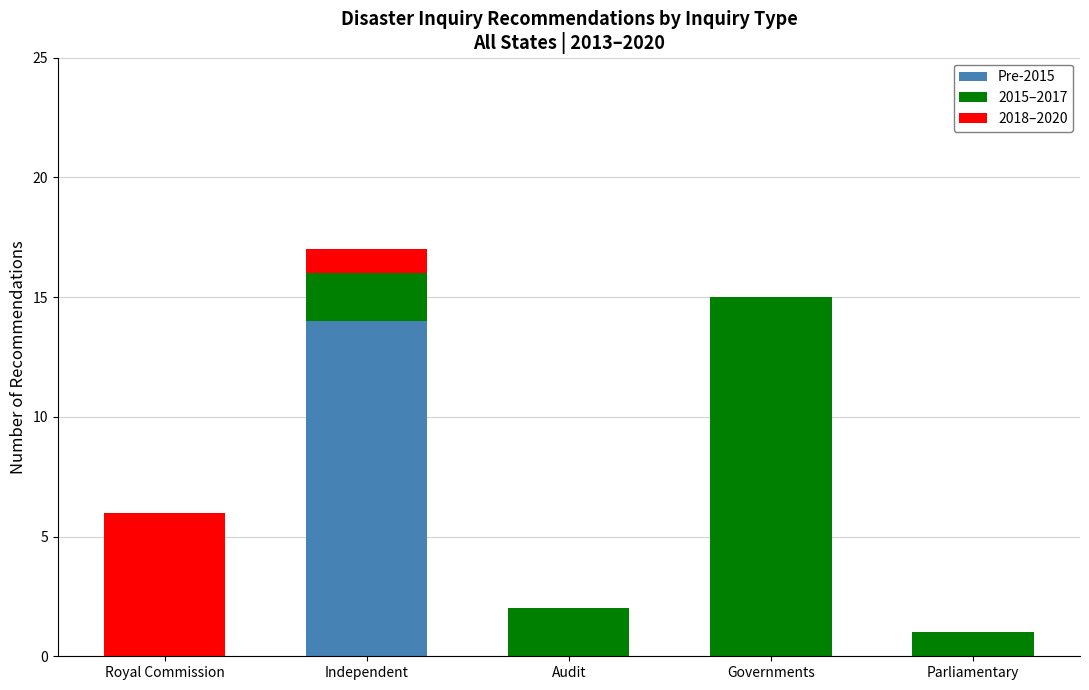

Reading right to left, transcribe the values for Pre-2015.

Parliamentary=0	Governments=0	Audit=0	Independent=14	Royal Commission=0